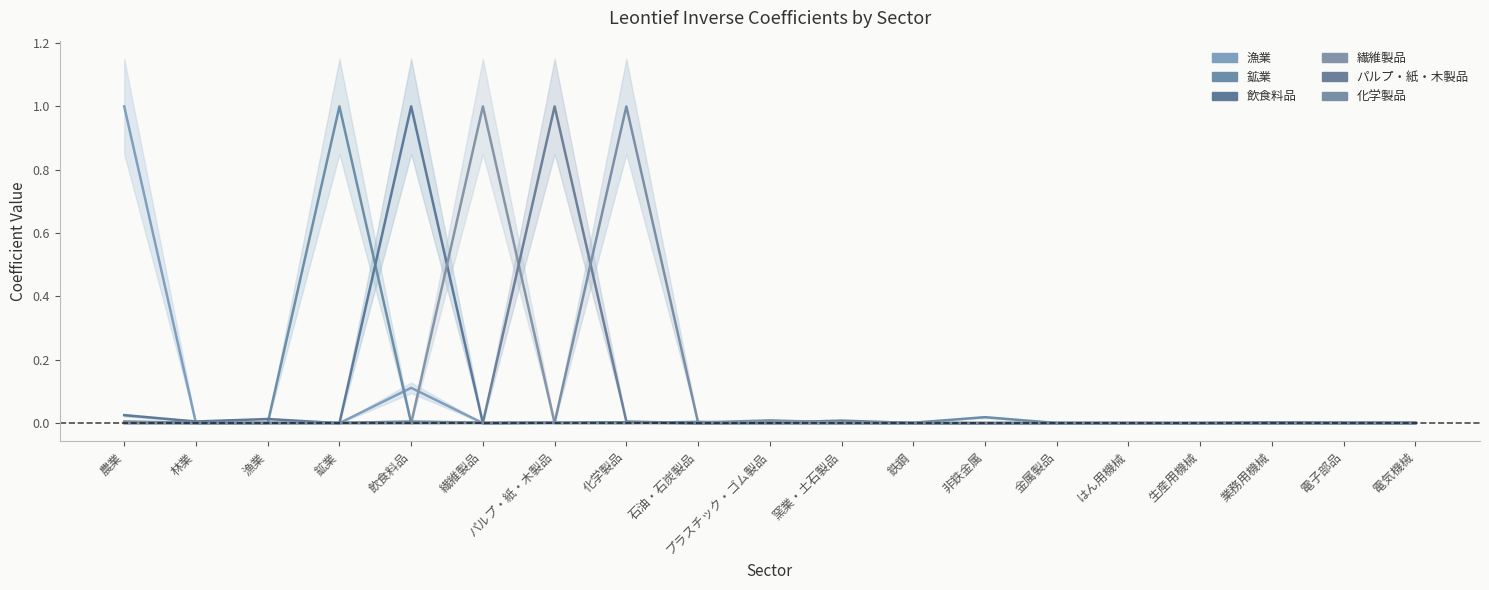

Is the value of 飲食料品 at プラスチック・ゴム製品 greater than the value of 漁業 at 鉄鋼?

Yes